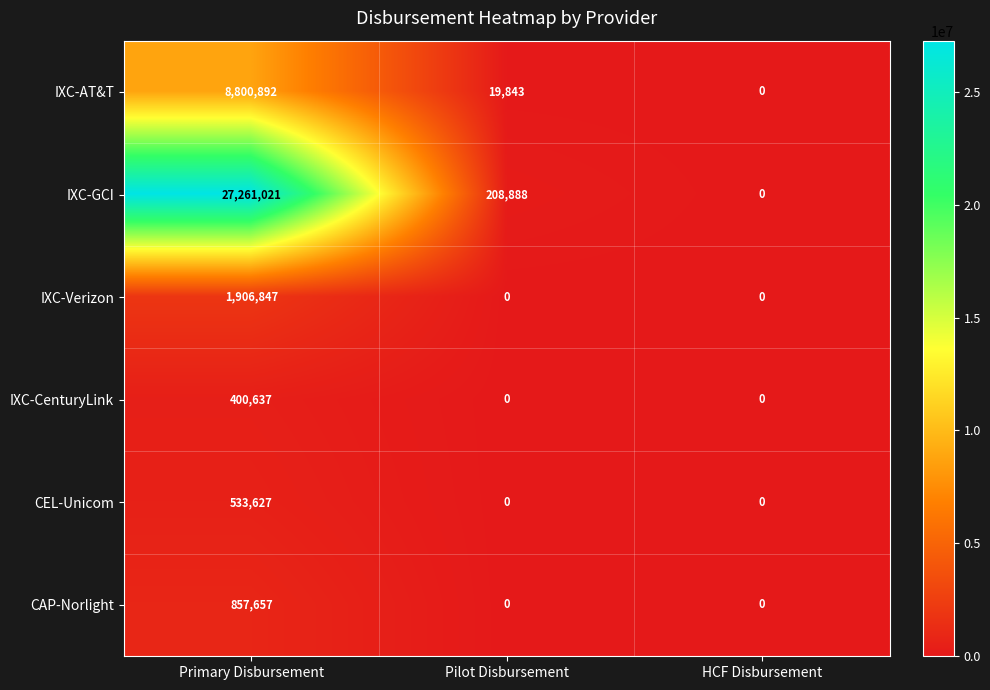

Rank the series by their maximum value, from lowest to highest.

IXC-CenturyLink, CEL-Unicom, CAP-Norlight, IXC-Verizon, IXC-AT&T, IXC-GCI